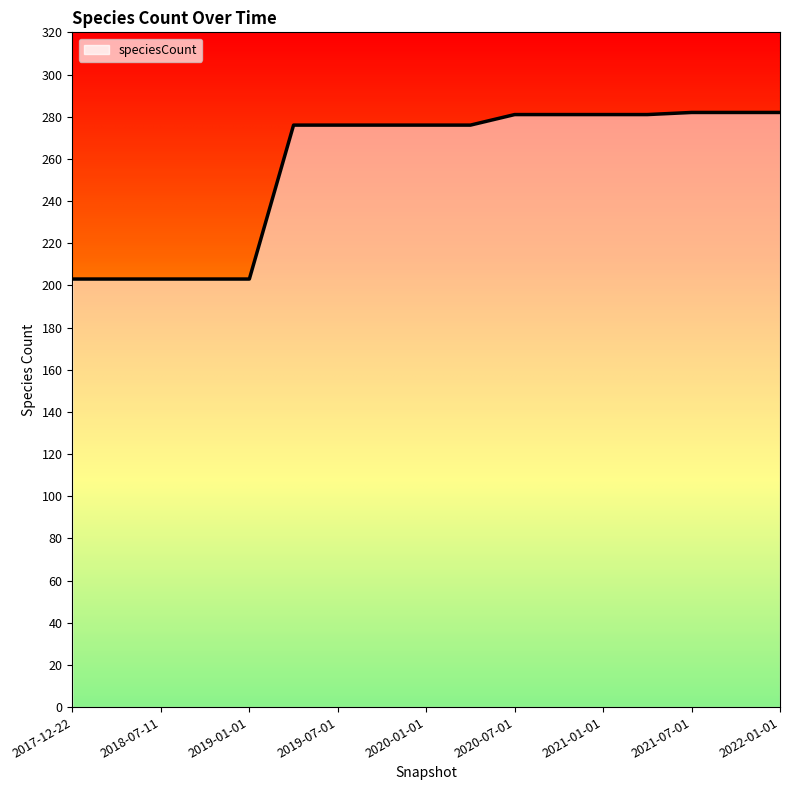

What is the average value?

257